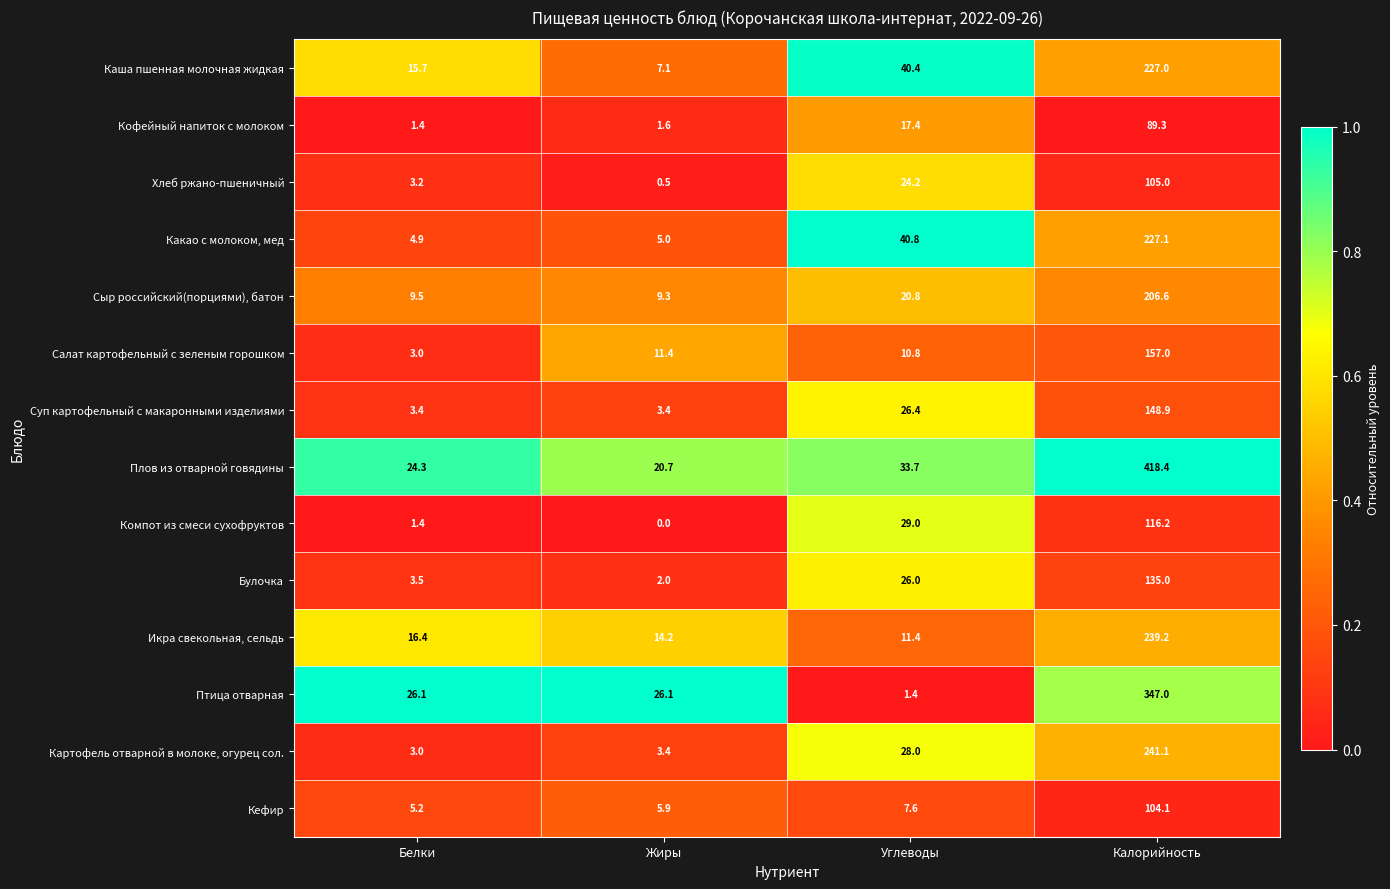

What is the spread (max minus min) of values at Жиры?

26.1